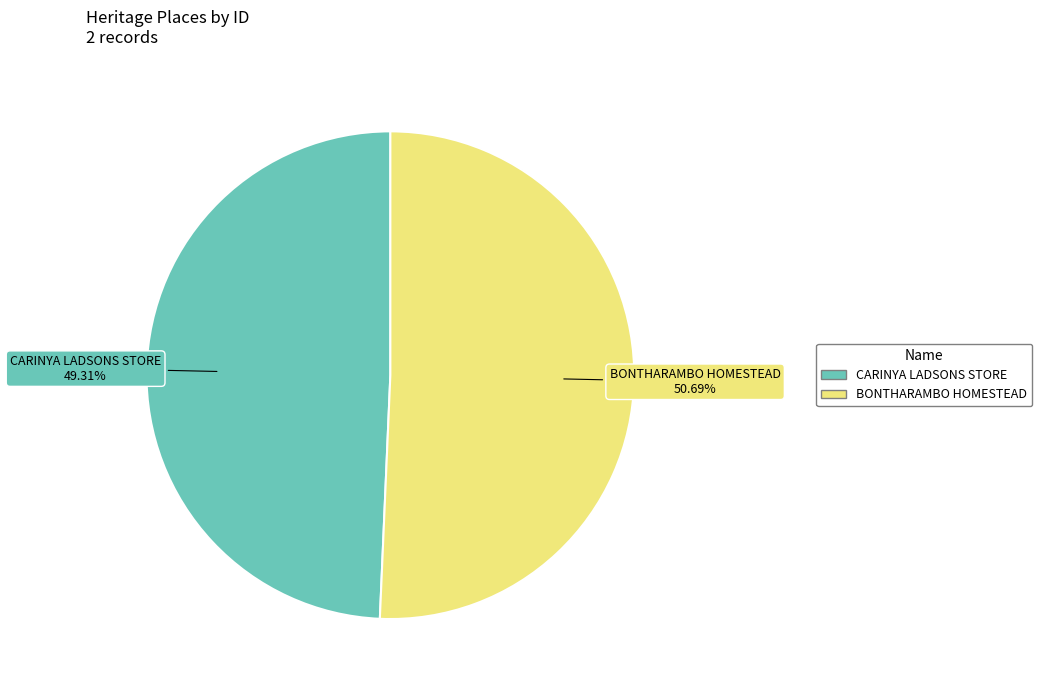

How many slices are in this pie chart?

2